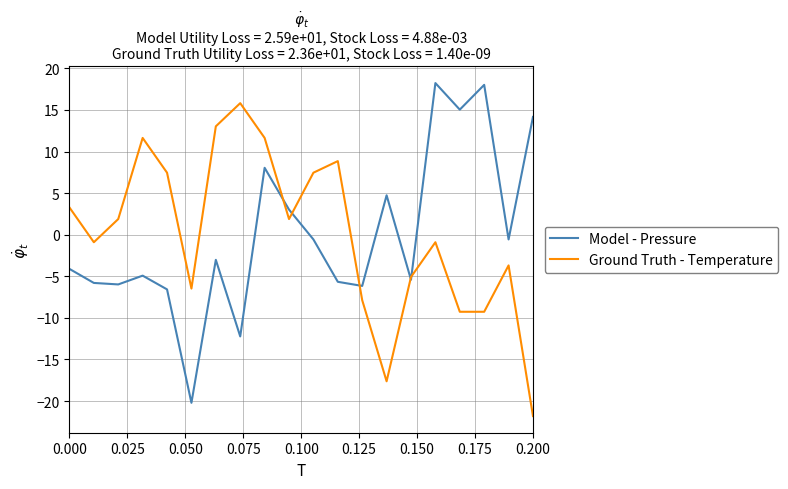

What is the minimum value for Ground Truth - Temperature?

-21.8